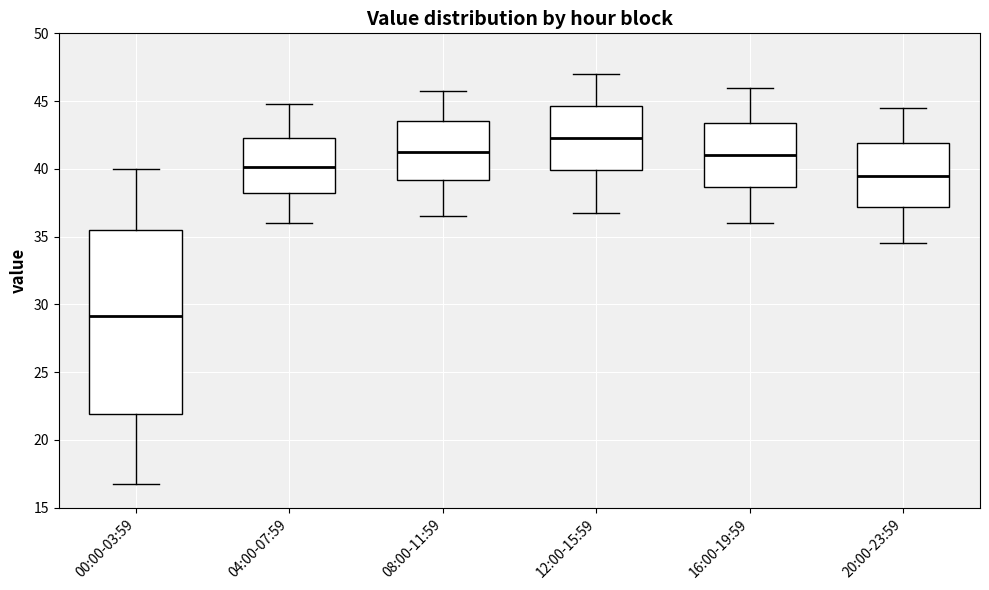

Reading left to right, transcribe this box plot: for each box, give where its median line is, the range the box spans, and where its two whiskers end, as read against the y-axis. The values are not printed on the chart, so give them approximately, as read against the axis.

00:00-03:59: median 29.0, box 22.0 to 35.5, whiskers 17.0 to 40.0
04:00-07:59: median 40.0, box 38.0 to 42.5, whiskers 36.0 to 45.0
08:00-11:59: median 41.5, box 39.0 to 43.5, whiskers 36.5 to 46.0
12:00-15:59: median 42.5, box 40.0 to 44.5, whiskers 37.0 to 47.0
16:00-19:59: median 41.0, box 38.5 to 43.5, whiskers 36.0 to 46.0
20:00-23:59: median 39.5, box 37.0 to 42.0, whiskers 34.5 to 44.5